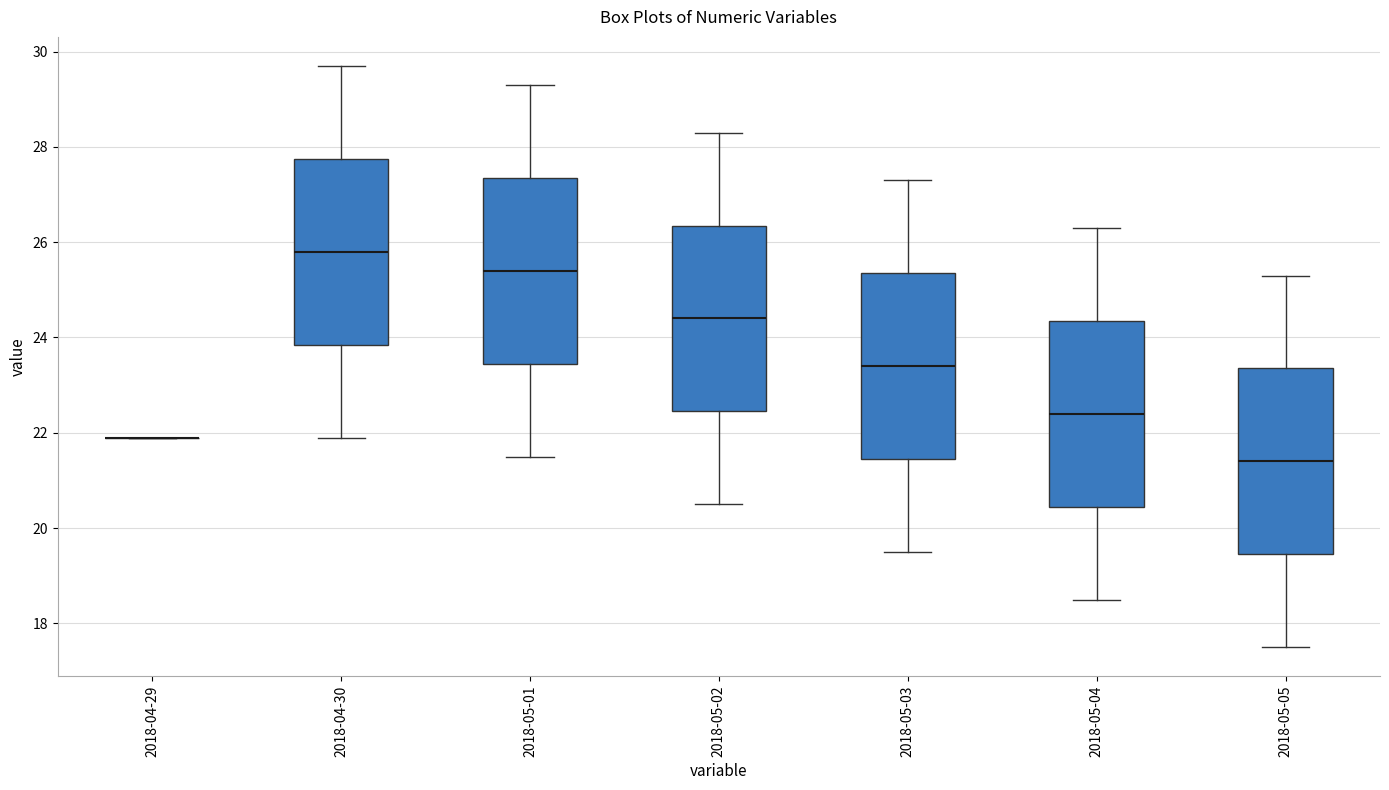

Where does the upper whisker of the box for 2018-05-02 end on the y-axis? The values are not printed on the chart, so give them approximately, as read against the axis.

28.4